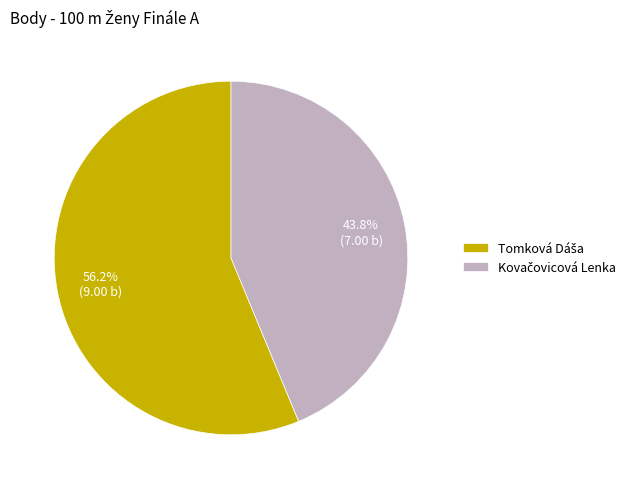

Is there any slice that represents more than half of the pie?

Yes